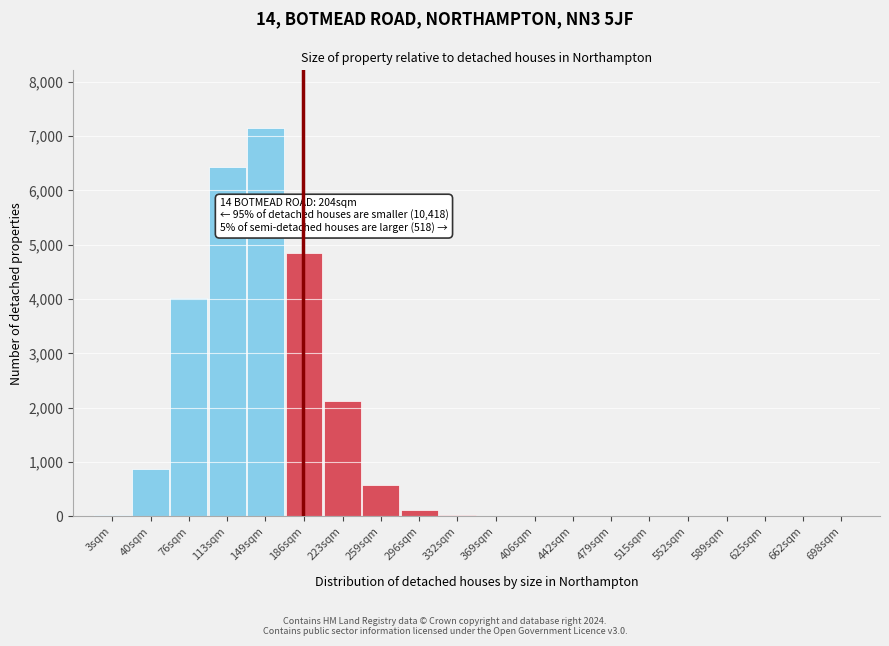

At which category does the chart reach its peak across all series?

149sqm